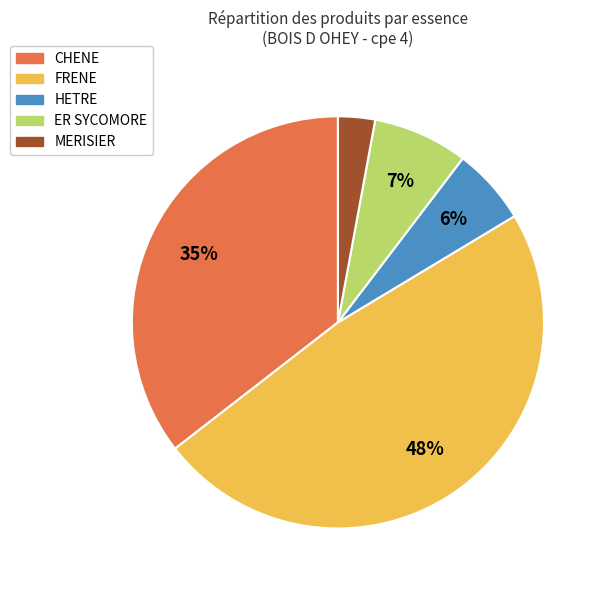

Is there any slice that represents more than half of the pie?

No